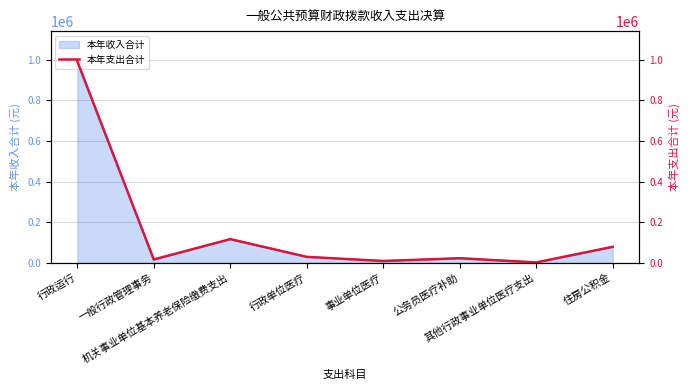

What is the sum of the values at 行政单位医疗 and 行政运行?

1021805.2